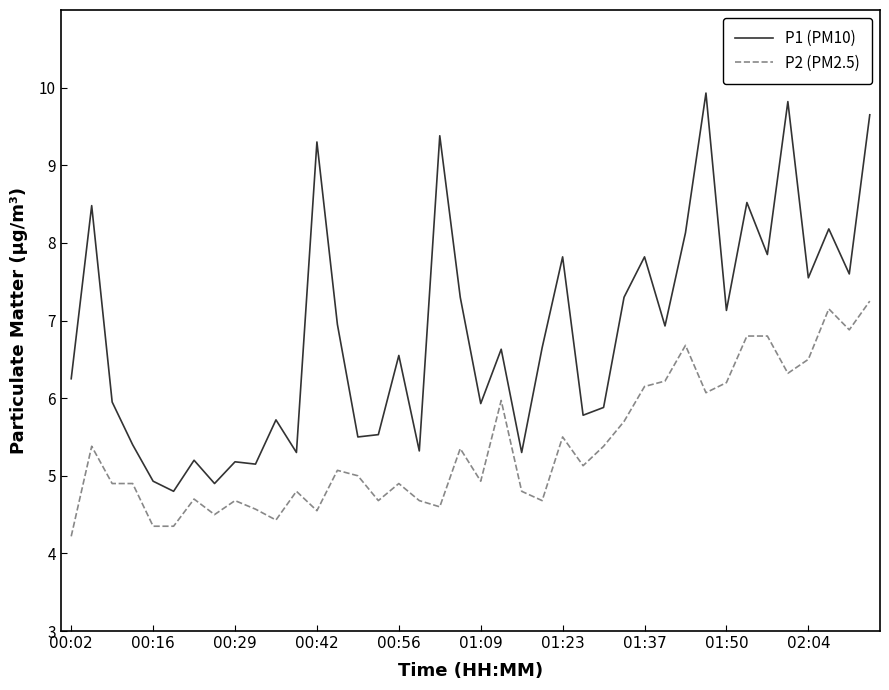

Is this an area chart (filled region under the line)?

No